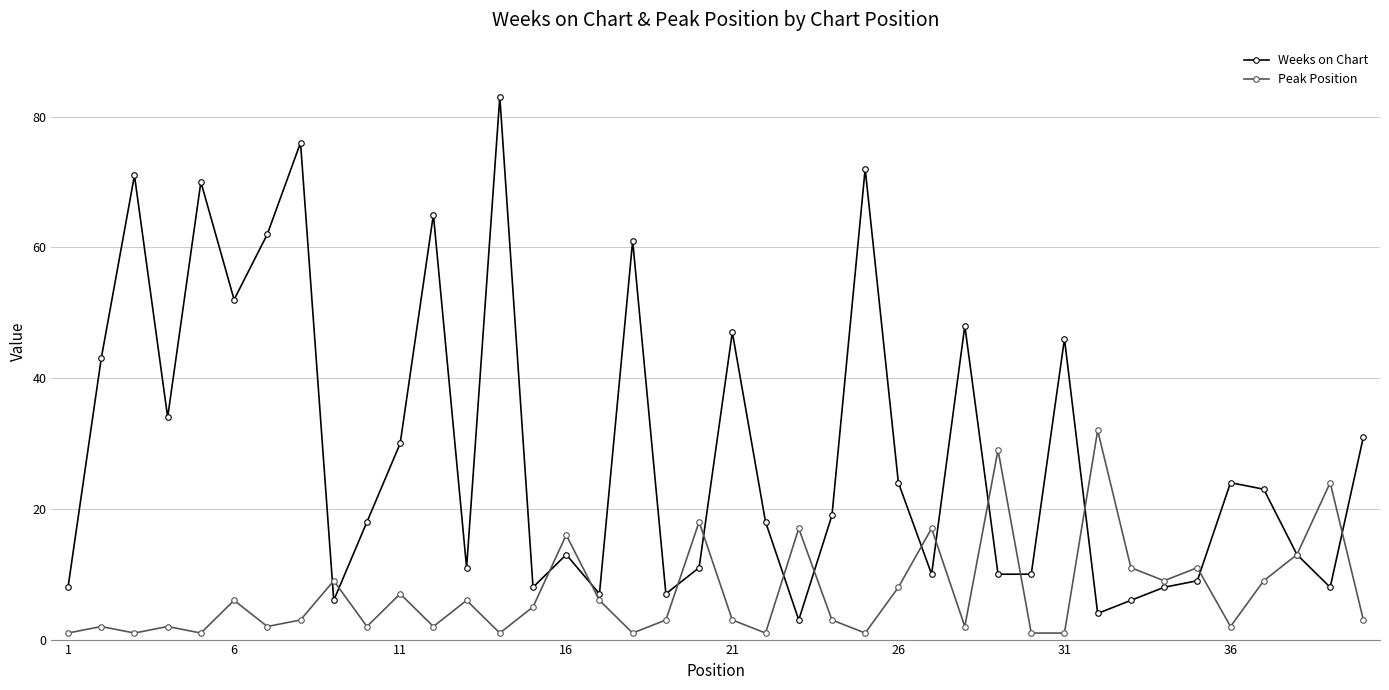

How many distinct data groups are displayed?

2